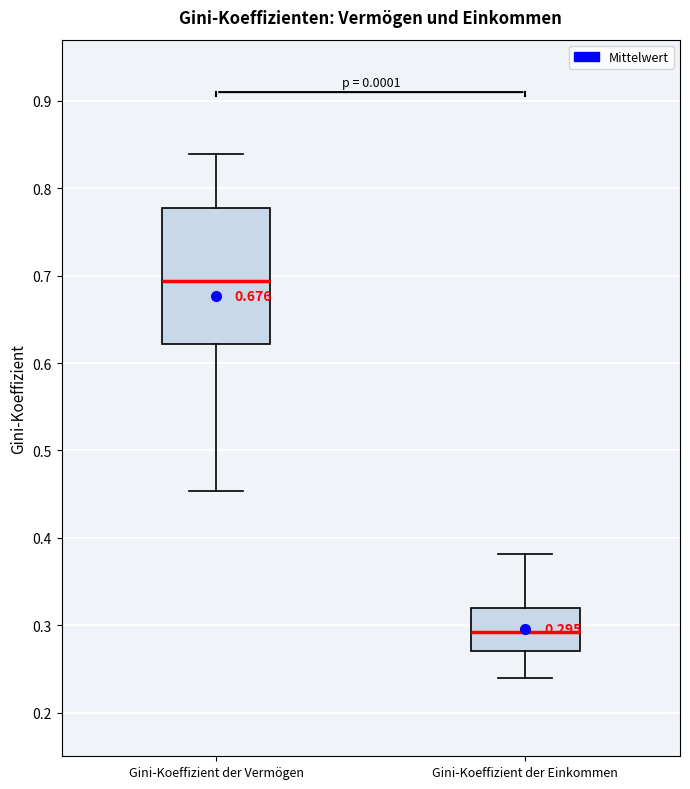

Which box has the highest median line?

Gini-Koeffizient der Vermögen